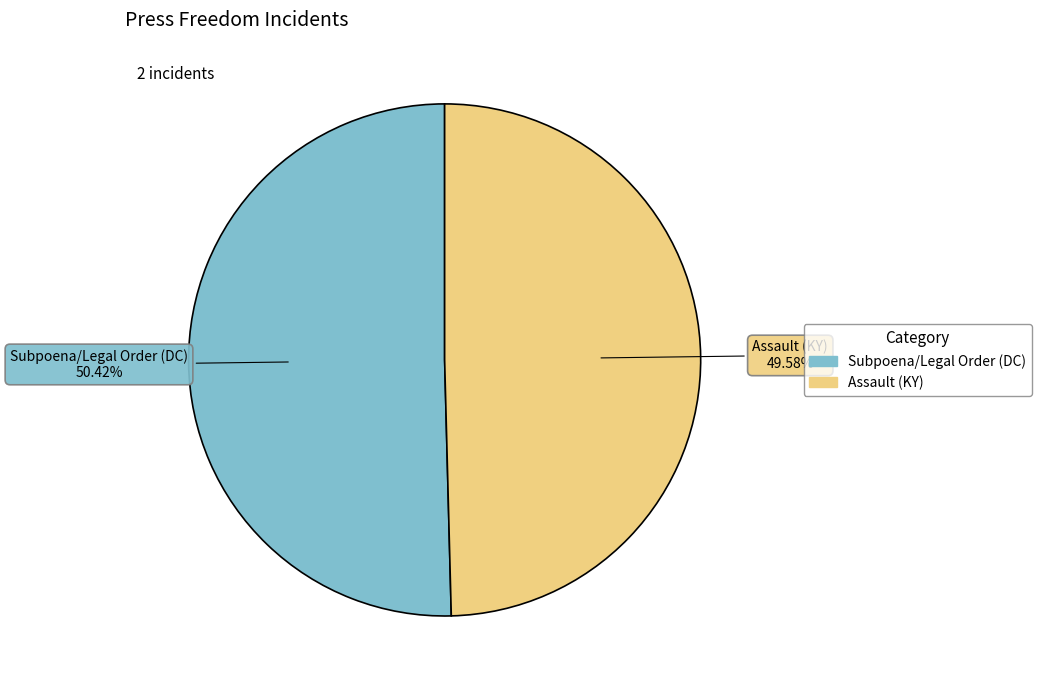

Combined, what portion of the pie is Subpoena/Legal Order (DC) and Assault (KY)?

100.0%